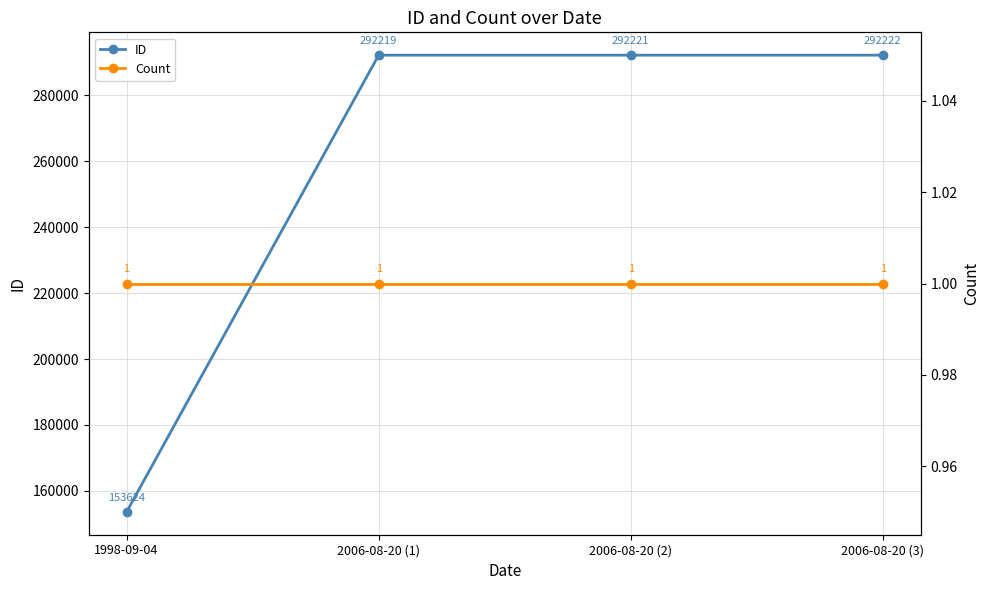

Where is Count nearest to the value 1?

1998-09-04